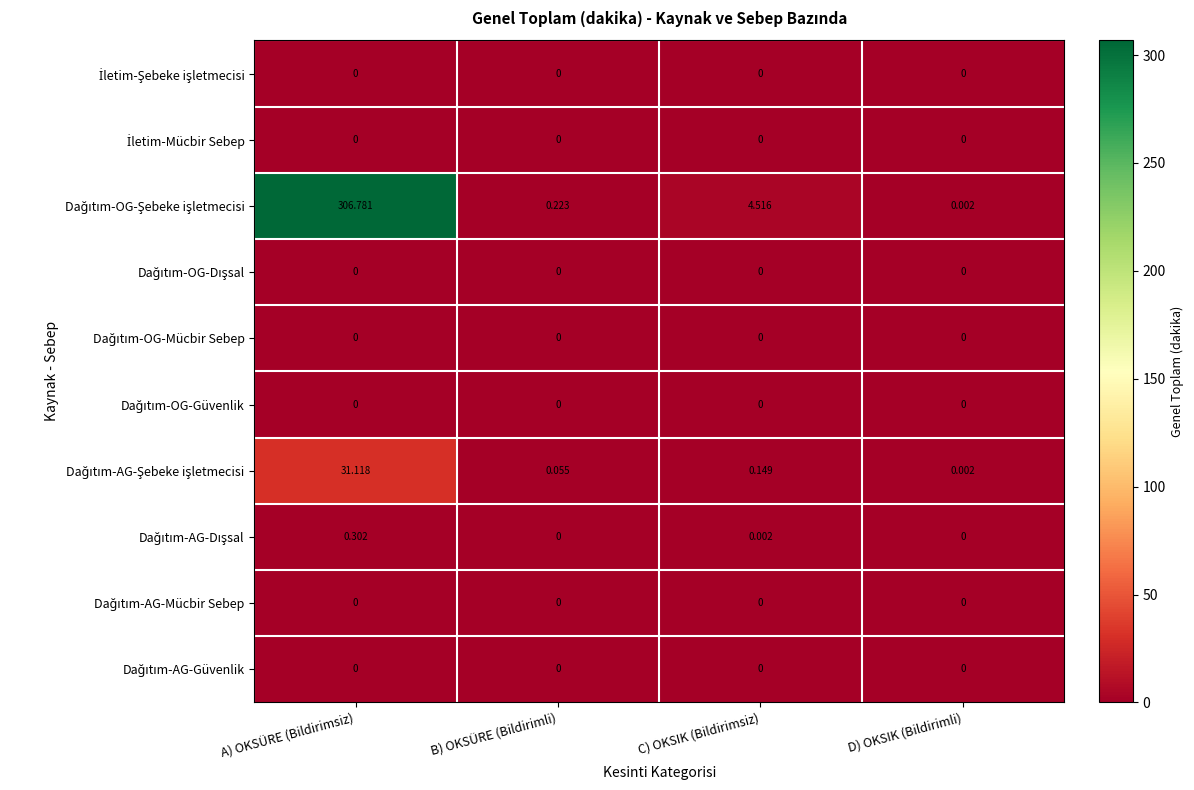

At which category is the sum across all series the highest?

A) OKSÜRE (Bildirimsiz)